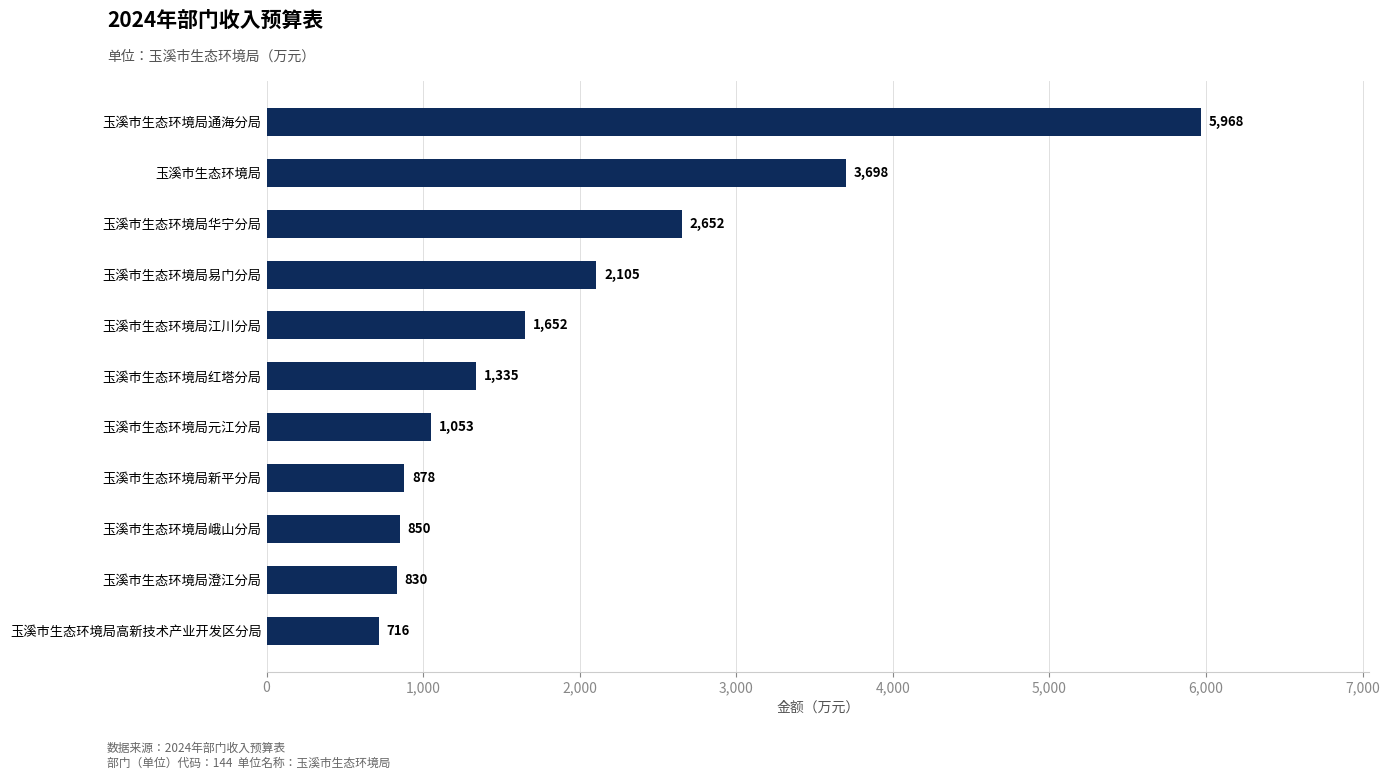

Are the bars grouped side by side (vs. stacked)?

No